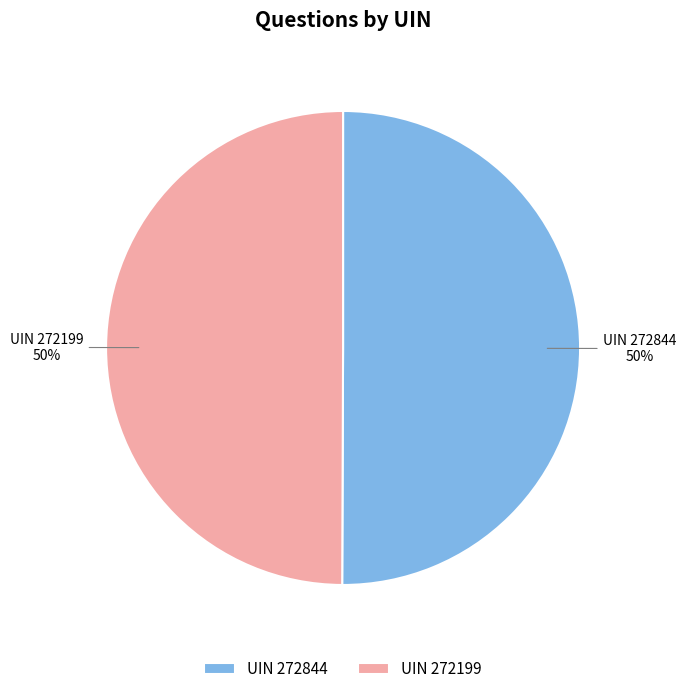

What is the ratio of the value at UIN 272844 to the value at UIN 272199?

1.0